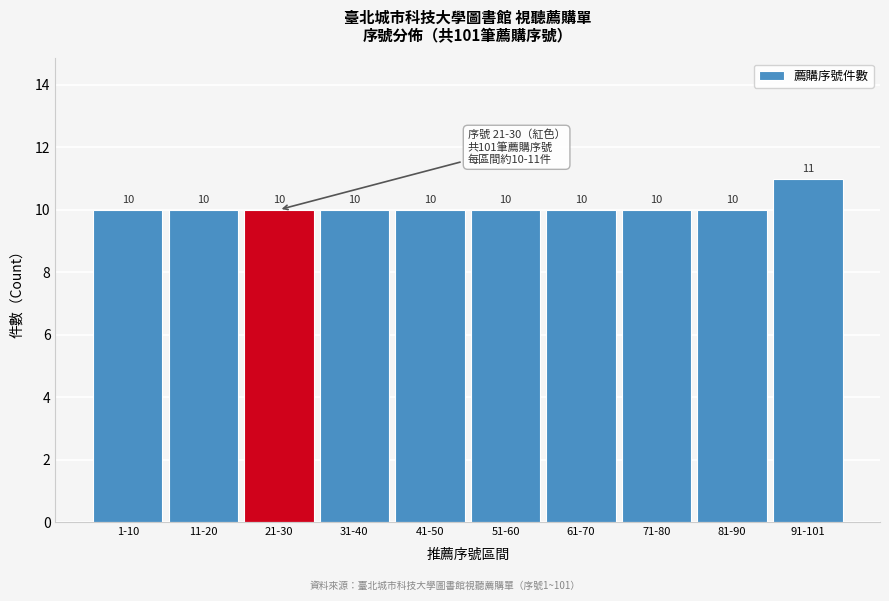

Reading right to left, transcribe all the data shown in this chart.

11	10	10	10	10	10	10	10	10	10